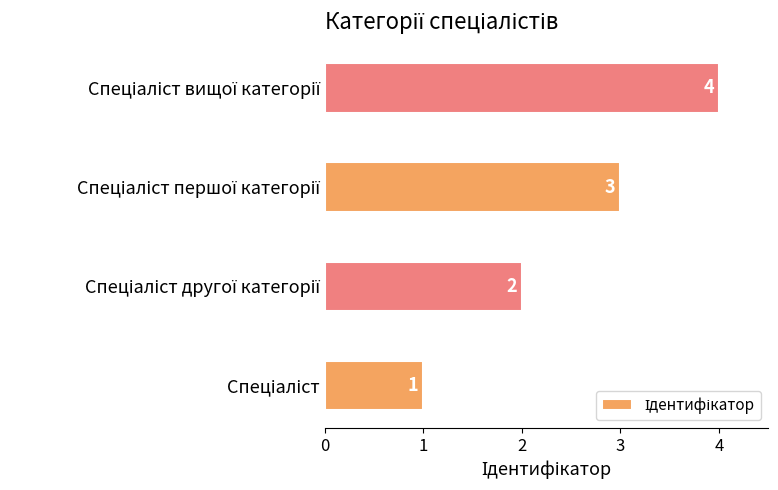

What is the maximum value shown in the chart?

4